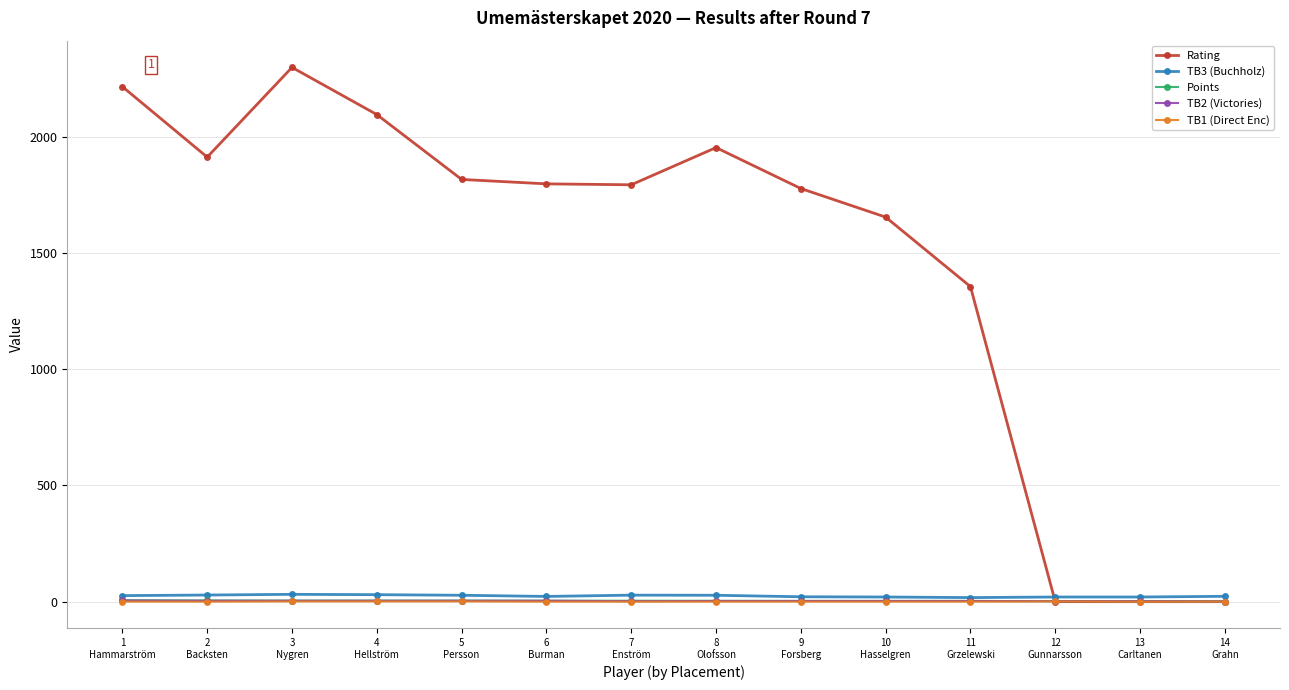

Between which two adjacent categories do Rating and TB1 (Direct Enc) first intersect?

11
Grzelewski and 12
Gunnarsson